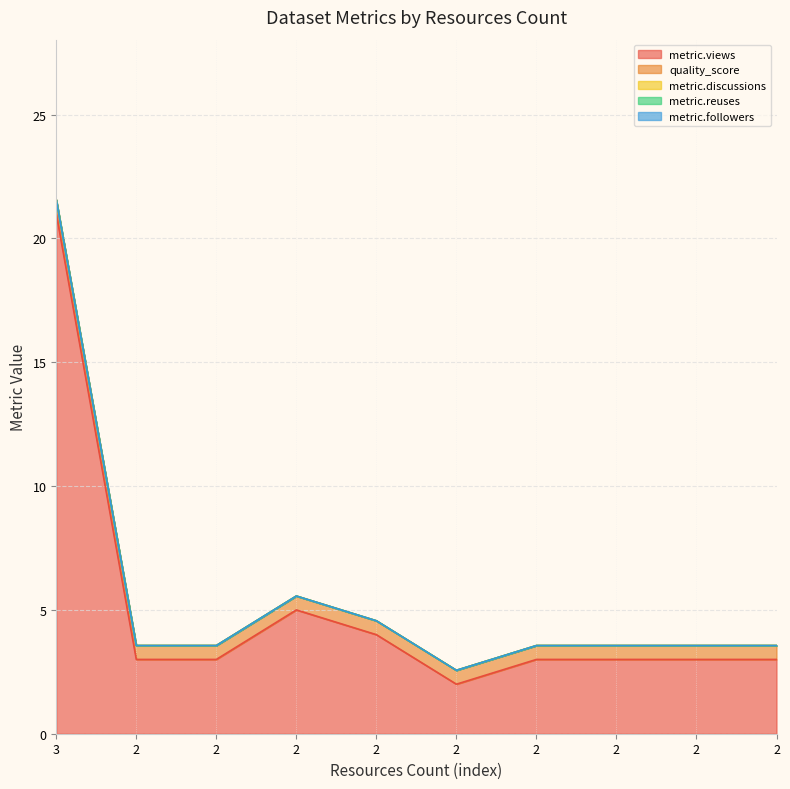

Where does the metric.views series first go above 3?

3